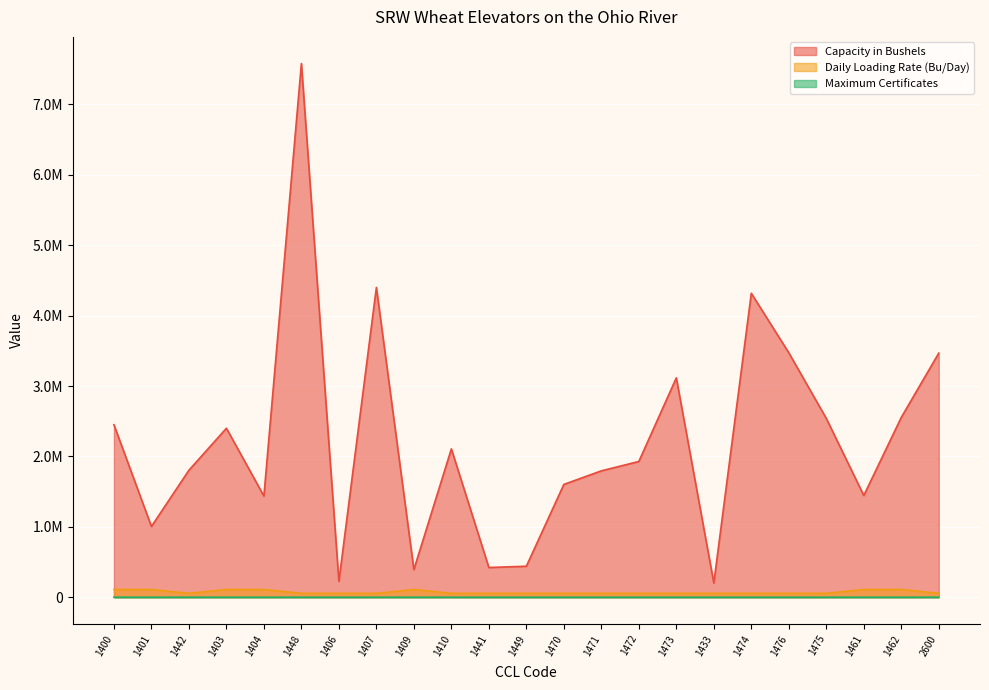

Which series has the largest total across all categories?

Capacity in Bushels